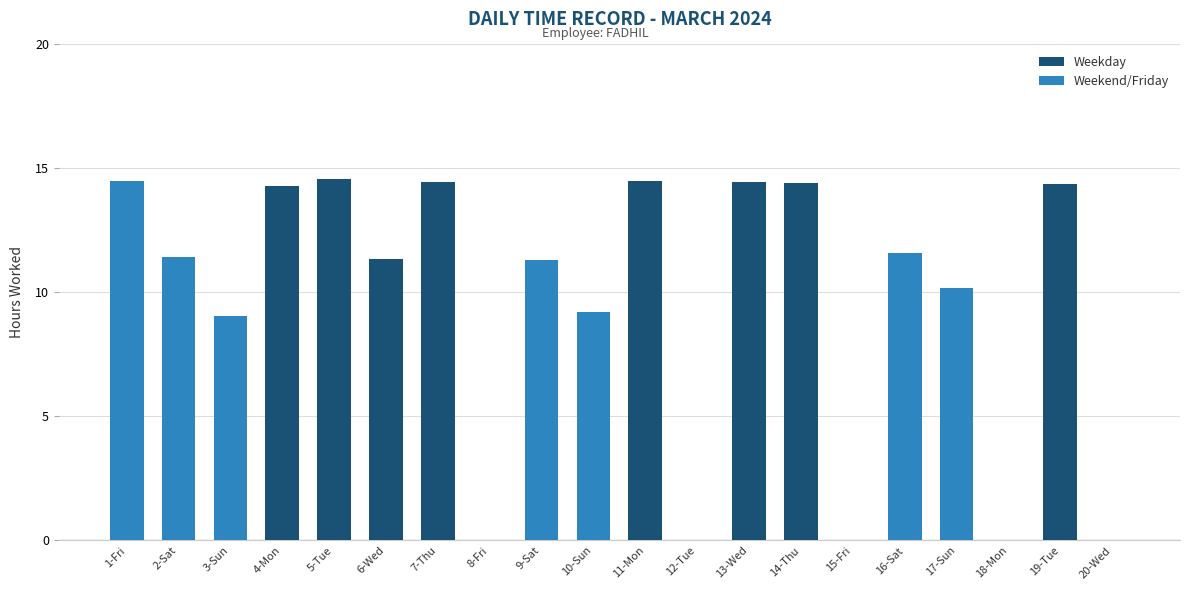

At which label does the data first exceed 11?

1-Fri